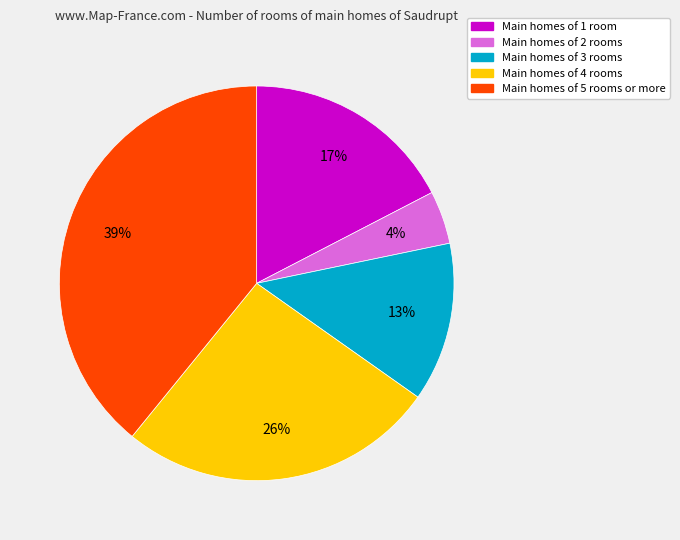

To the nearest percent, what is the difference between the largest and smallest slice percentages?

35%